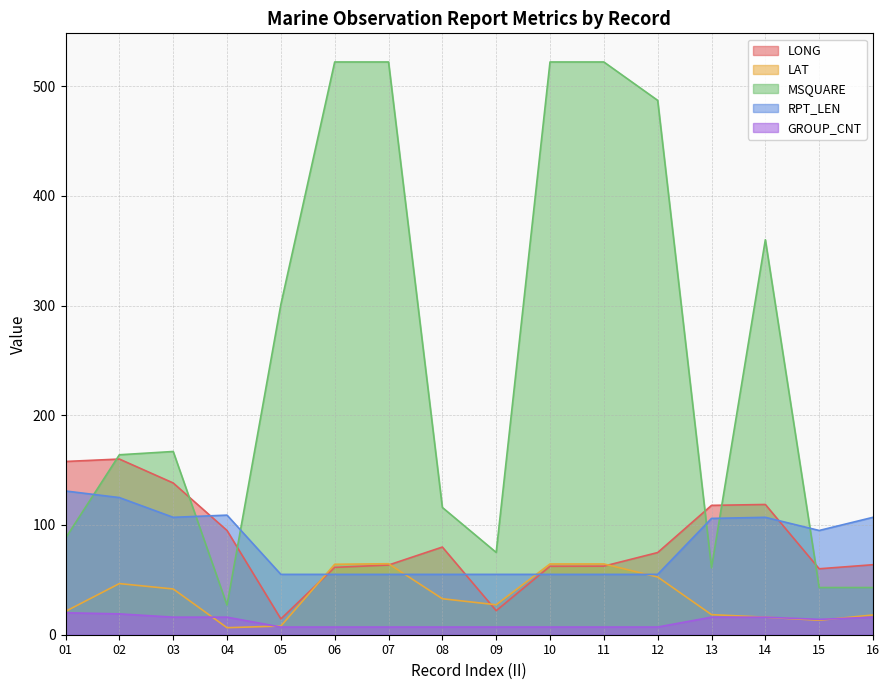

Which series has the largest range (max minus min)?

MSQUARE